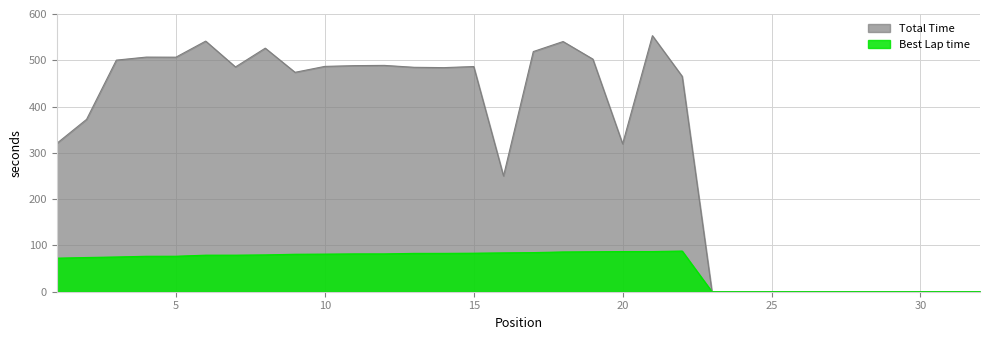

Is the value of Best Lap time at 7 greater than the value of Total Time at 22?

No